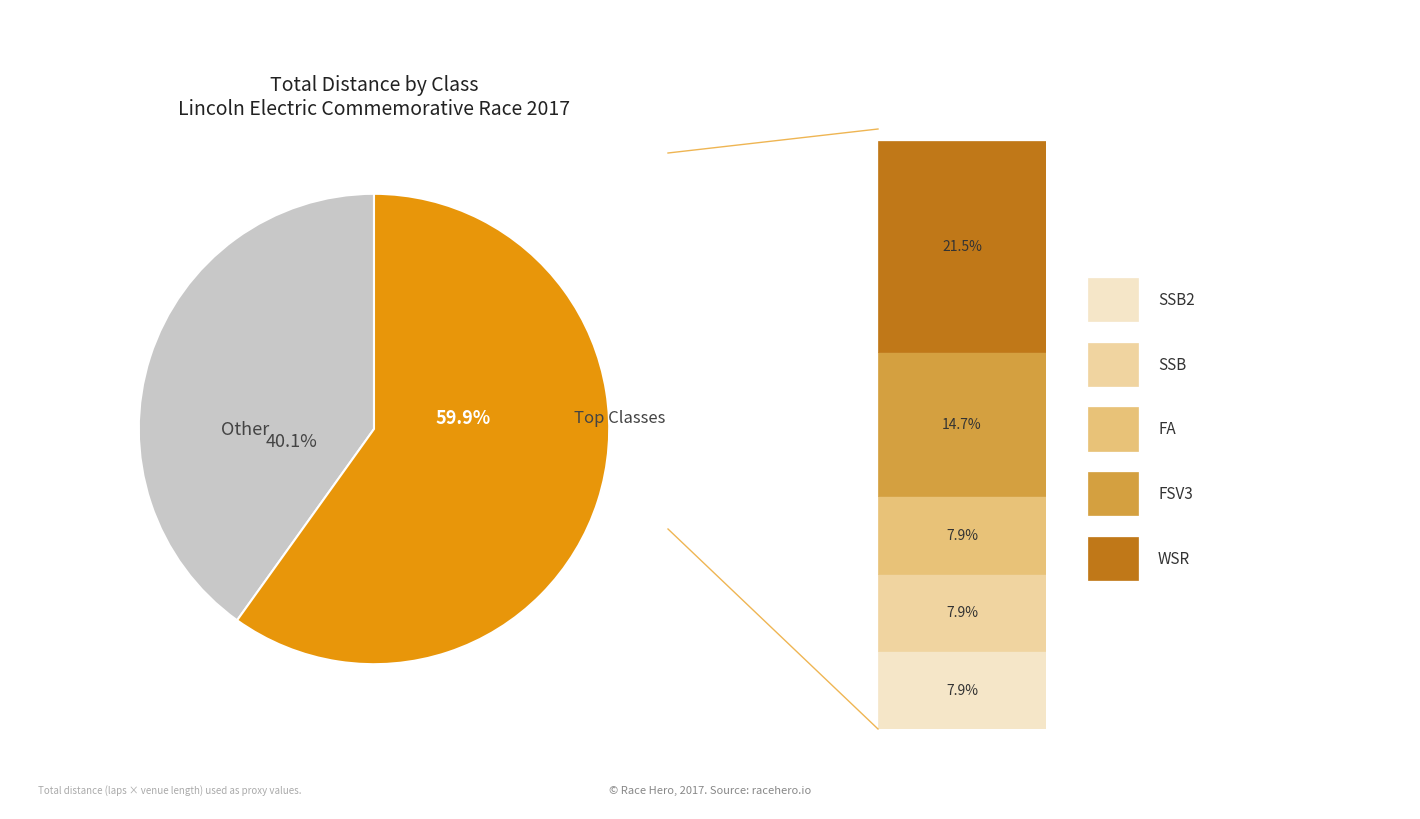

To the nearest percent, what is the average slice percentage?

50%